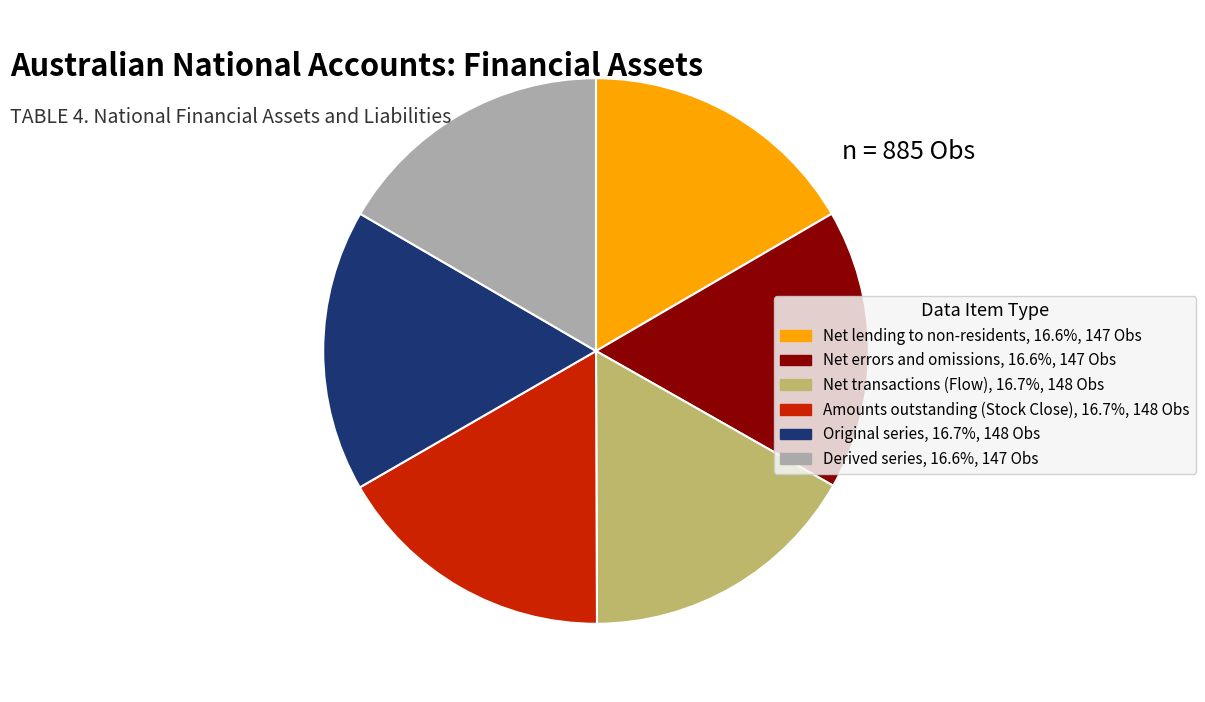

Does any single category account for the majority?

No